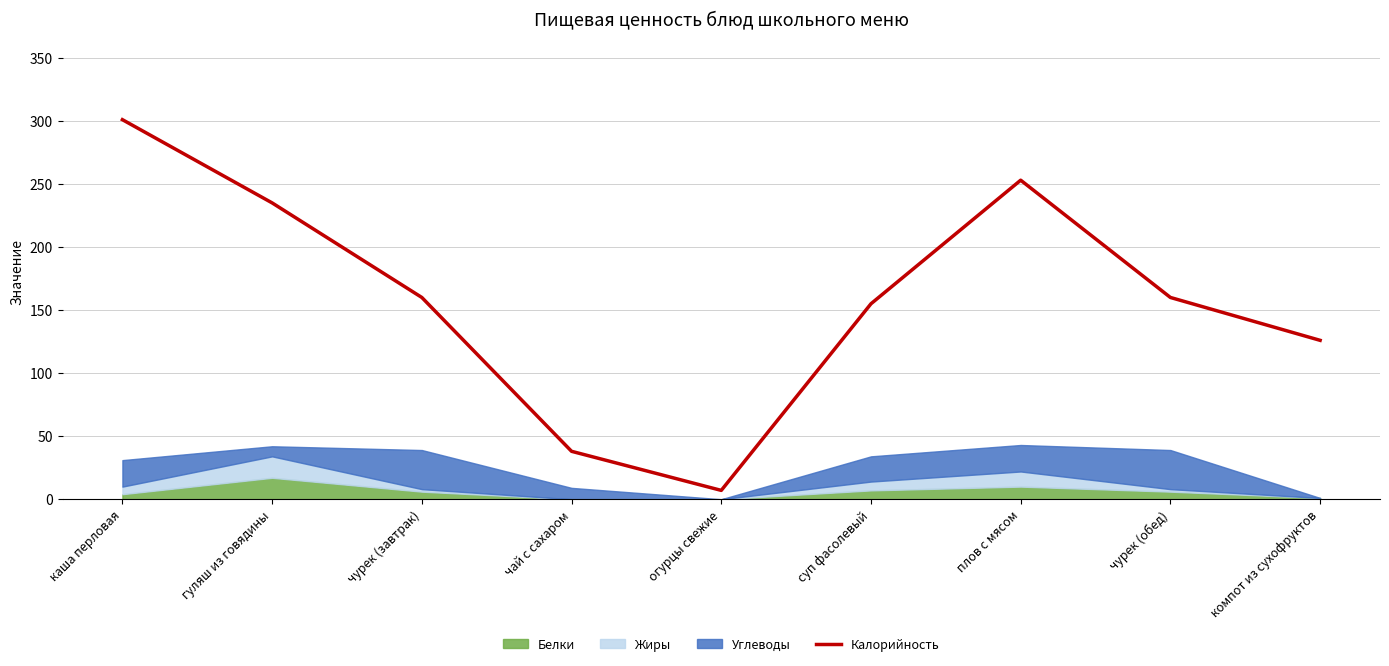

Count the number of categories in the chart.

9